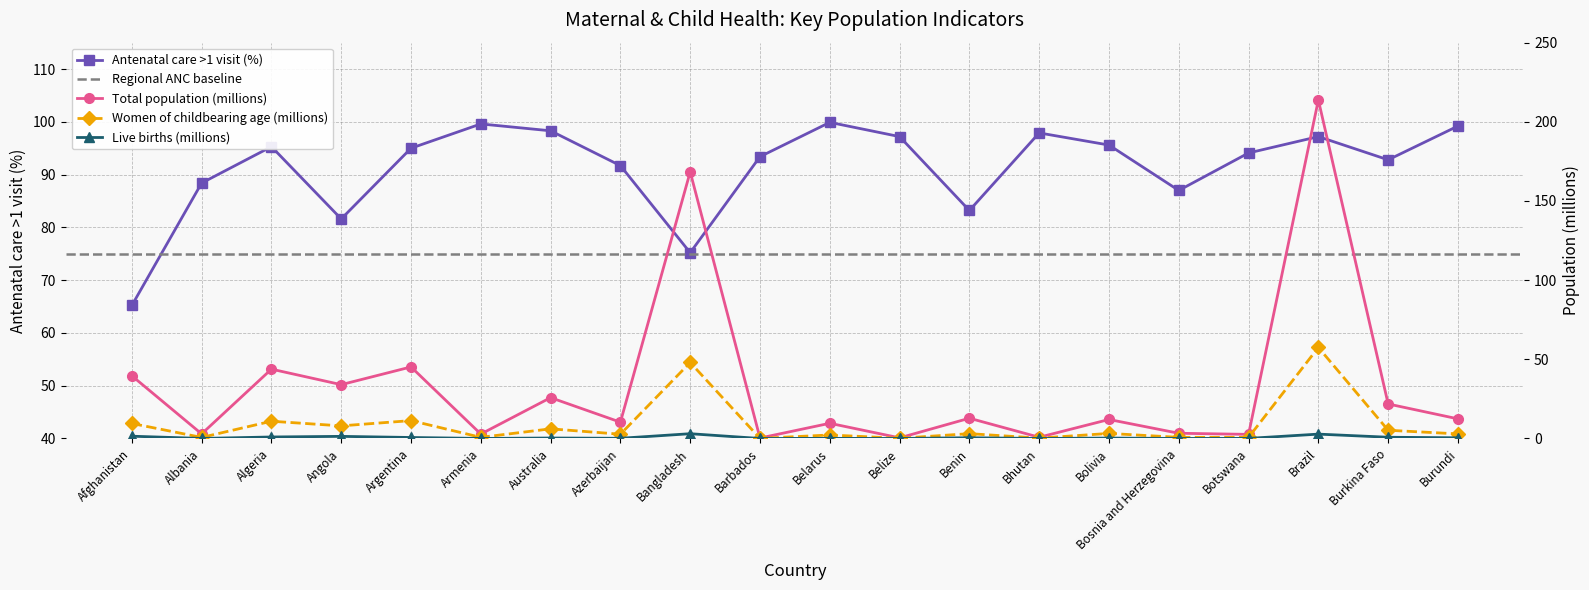

What is the label of the 11th point from the right?

Barbados